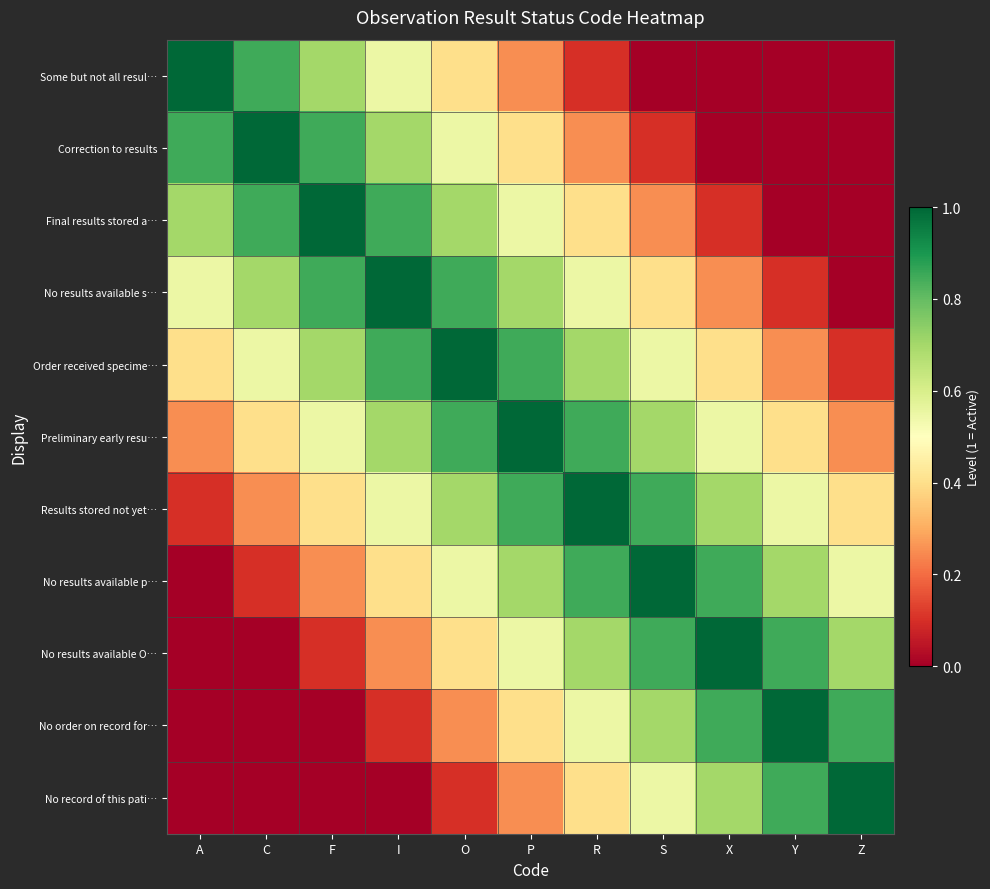

Reading right to left, transcribe all the data shown in this chart.

Some but not all resul…: Z=0.0	Y=0.0	X=0.0	S=0.0	R=0.1	P=0.2	O=0.4	I=0.6	F=0.7	C=0.8	A=1.0
Correction to results: Z=0.0	Y=0.0	X=0.0	S=0.1	R=0.2	P=0.4	O=0.6	I=0.7	F=0.8	C=1.0	A=0.8
Final results stored a…: Z=0.0	Y=0.0	X=0.1	S=0.2	R=0.4	P=0.6	O=0.7	I=0.8	F=1.0	C=0.8	A=0.7
No results available s…: Z=0.0	Y=0.1	X=0.2	S=0.4	R=0.6	P=0.7	O=0.8	I=1.0	F=0.8	C=0.7	A=0.6
Order received specime…: Z=0.1	Y=0.2	X=0.4	S=0.6	R=0.7	P=0.8	O=1.0	I=0.8	F=0.7	C=0.6	A=0.4
Preliminary early resu…: Z=0.2	Y=0.4	X=0.6	S=0.7	R=0.8	P=1.0	O=0.8	I=0.7	F=0.6	C=0.4	A=0.2
Results stored not yet…: Z=0.4	Y=0.6	X=0.7	S=0.8	R=1.0	P=0.8	O=0.7	I=0.6	F=0.4	C=0.2	A=0.1
No results available p…: Z=0.6	Y=0.7	X=0.8	S=1.0	R=0.8	P=0.7	O=0.6	I=0.4	F=0.2	C=0.1	A=0.0
No results available O…: Z=0.7	Y=0.8	X=1.0	S=0.8	R=0.7	P=0.6	O=0.4	I=0.2	F=0.1	C=0.0	A=0.0
No order on record for…: Z=0.8	Y=1.0	X=0.8	S=0.7	R=0.6	P=0.4	O=0.2	I=0.1	F=0.0	C=0.0	A=0.0
No record of this pati…: Z=1.0	Y=0.8	X=0.7	S=0.6	R=0.4	P=0.2	O=0.1	I=0.0	F=0.0	C=0.0	A=0.0